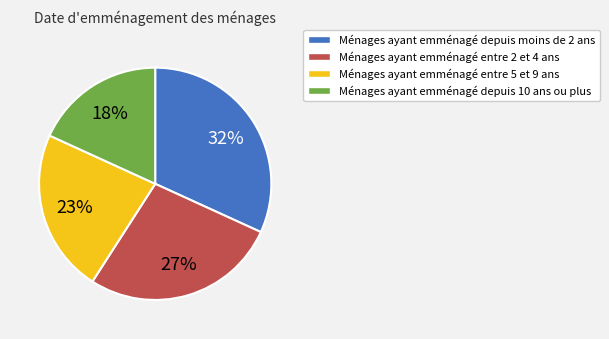

The Ménages ayant emménagé entre 5 et 9 ans slice represents 13% of the pie. True or false?

False